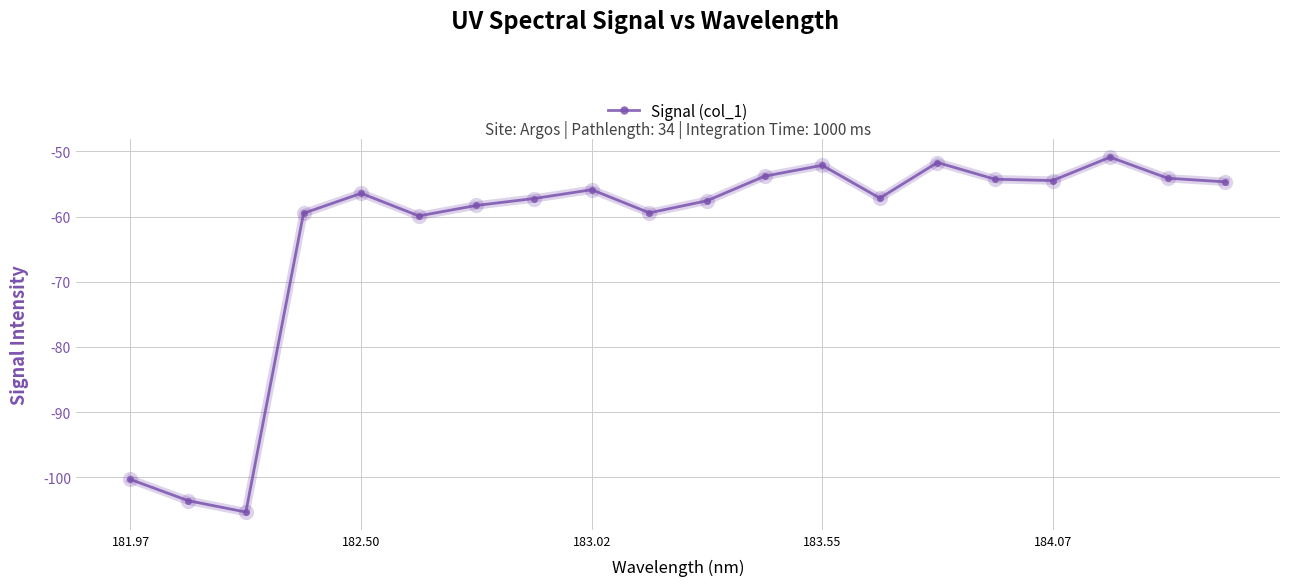

How many interior local valleys (lower than both neighbors) does the data have?

5